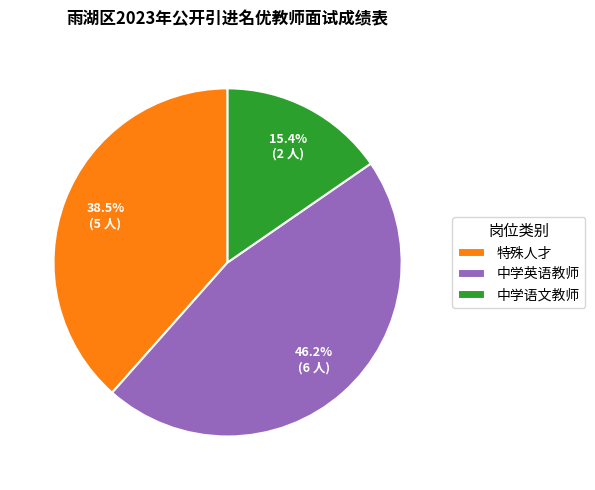

To the nearest percent, what is the difference between the largest and smallest slice percentages?

31%